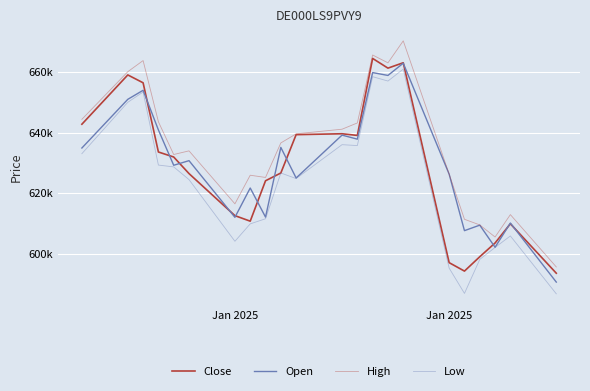

Does the chart display data point markers on the line(s)?

No